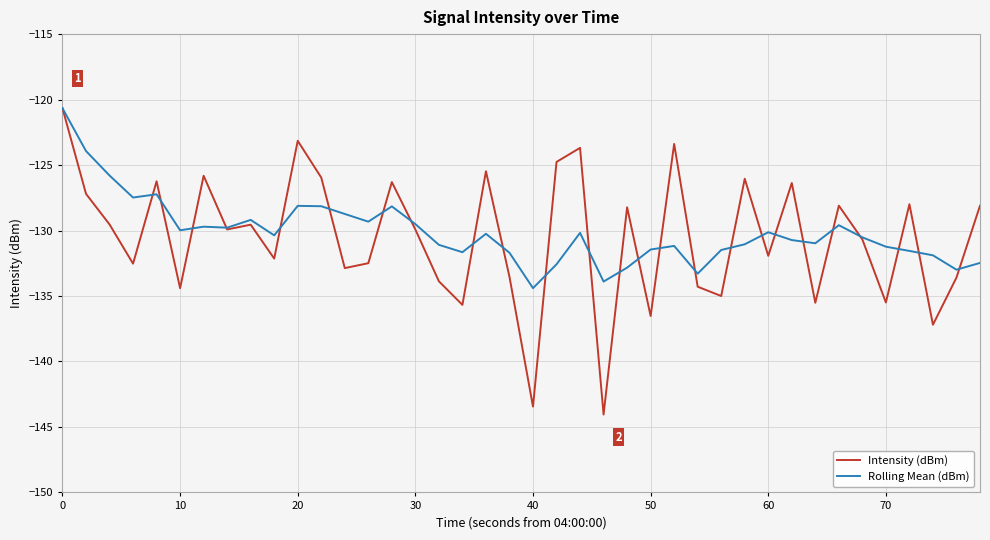

Which series has the largest range (max minus min)?

Intensity (dBm)